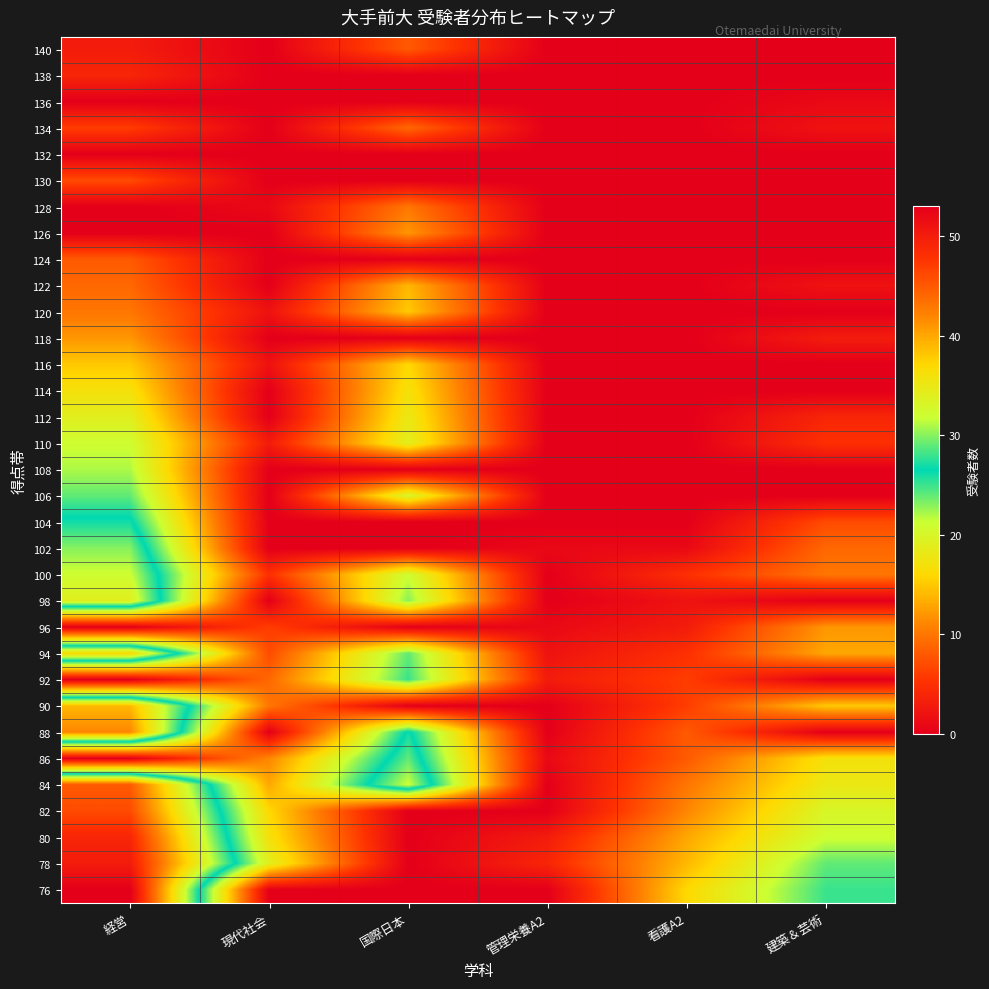

Reading right to left, what are all the values shown in this chart?

140: 建築＆芸術=0	看護A2=0	管理栄養A2=0	国際日本=8	現代社会=0	経営=3
138: 建築＆芸術=0	看護A2=0	管理栄養A2=0	国際日本=0	現代社会=0	経営=4
136: 建築＆芸術=1	看護A2=0	管理栄養A2=0	国際日本=0	現代社会=0	経営=0
134: 建築＆芸術=2	看護A2=0	管理栄養A2=0	国際日本=9	現代社会=0	経営=6
132: 建築＆芸術=0	看護A2=0	管理栄養A2=0	国際日本=0	現代社会=0	経営=0
130: 建築＆芸術=0	看護A2=0	管理栄養A2=0	国際日本=0	現代社会=0	経営=7
128: 建築＆芸術=0	看護A2=0	管理栄養A2=0	国際日本=10	現代社会=1	経営=0
126: 建築＆芸術=0	看護A2=0	管理栄養A2=0	国際日本=12	現代社会=0	経営=0
124: 建築＆芸術=0	看護A2=0	管理栄養A2=0	国際日本=0	現代社会=0	経営=8
122: 建築＆芸術=2	看護A2=0	管理栄養A2=0	国際日本=14	現代社会=0	経営=9
120: 建築＆芸術=0	看護A2=0	管理栄養A2=0	国際日本=15	現代社会=2	経営=10
118: 建築＆芸術=3	看護A2=0	管理栄養A2=0	国際日本=0	現代社会=0	経営=12
116: 建築＆芸術=0	看護A2=0	管理栄養A2=0	国際日本=16	現代社会=2	経営=15
114: 建築＆芸術=0	看護A2=0	管理栄養A2=0	国際日本=17	現代社会=0	経営=17
112: 建築＆芸術=4	看護A2=0	管理栄養A2=0	国際日本=18	現代社会=0	経営=19
110: 建築＆芸術=5	看護A2=0	管理栄養A2=0	国際日本=19	現代社会=3	経営=21
108: 建築＆芸術=0	看護A2=0	管理栄養A2=0	国際日本=0	現代社会=0	経営=22
106: 建築＆芸術=0	看護A2=0	管理栄養A2=0	国際日本=20	現代社会=0	経営=24
104: 建築＆芸術=7	看護A2=0	管理栄養A2=0	国際日本=0	現代社会=0	経営=27
102: 建築＆芸術=9	看護A2=1	管理栄養A2=1	国際日本=0	現代社会=0	経営=30
100: 建築＆芸術=10	看護A2=5	管理栄養A2=0	国際日本=21	現代社会=5	経営=32
98: 建築＆芸術=0	看護A2=2	管理栄養A2=0	国際日本=23	現代社会=0	経営=34
96: 建築＆芸術=12	看護A2=3	管理栄養A2=1	国際日本=0	現代社会=6	経営=0
94: 建築＆芸術=13	看護A2=5	管理栄養A2=2	国際日本=24	現代社会=7	経営=37
92: 建築＆芸術=0	看護A2=6	管理栄養A2=3	国際日本=25	現代社会=9	経営=0
90: 建築＆芸術=15	看護A2=6	管理栄養A2=0	国際日本=0	現代社会=10	経営=39
88: 建築＆芸術=0	看護A2=8	管理栄養A2=0	国際日本=27	現代社会=0	経営=42
86: 建築＆芸術=17	看護A2=8	管理栄養A2=1	国際日本=29	現代社会=11	経営=0
84: 建築＆芸術=18	看護A2=10	管理栄養A2=0	国際日本=32	現代社会=13	経営=45
82: 建築＆芸術=20	看護A2=11	管理栄養A2=0	国際日本=0	現代社会=16	経営=46
80: 建築＆芸術=21	看護A2=13	管理栄養A2=3	国際日本=0	現代社会=17	経営=49
78: 建築＆芸術=24	看護A2=14	管理栄養A2=4	国際日本=0	現代社会=19	経営=50
76: 建築＆芸術=25	看護A2=16	管理栄養A2=0	国際日本=0	現代社会=0	経営=53